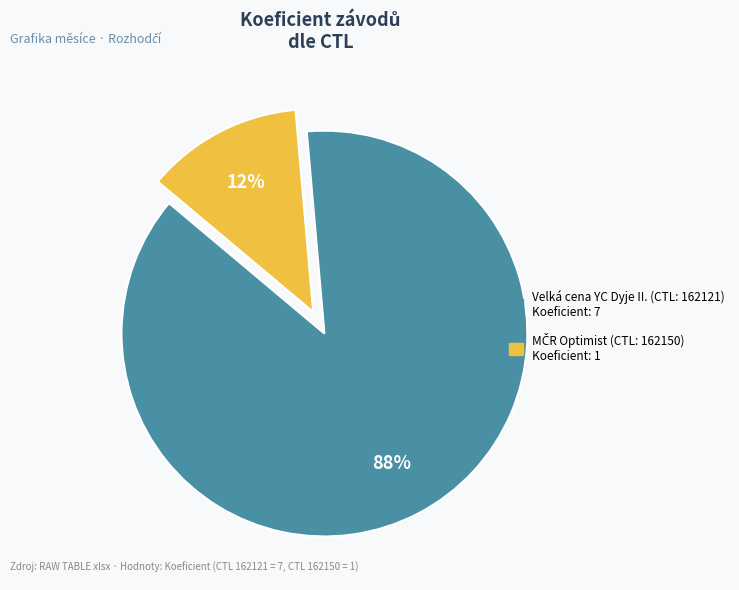

Is there any slice that represents more than half of the pie?

Yes